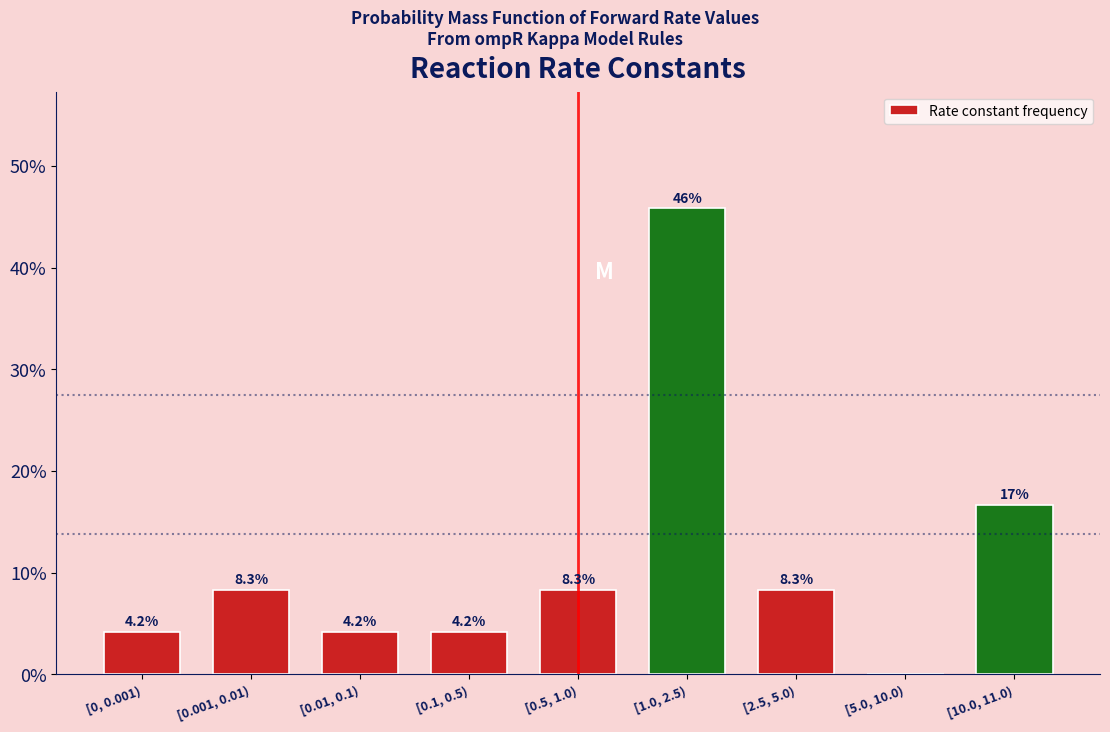

Reading right to left, extract all data points from this chart.

[10.0, 11.0)=16.7	[5.0, 10.0)=0.0	[2.5, 5.0)=8.3	[1.0, 2.5)=45.8	[0.5, 1.0)=8.3	[0.1, 0.5)=4.2	[0.01, 0.1)=4.2	[0.001, 0.01)=8.3	[0, 0.001)=4.2